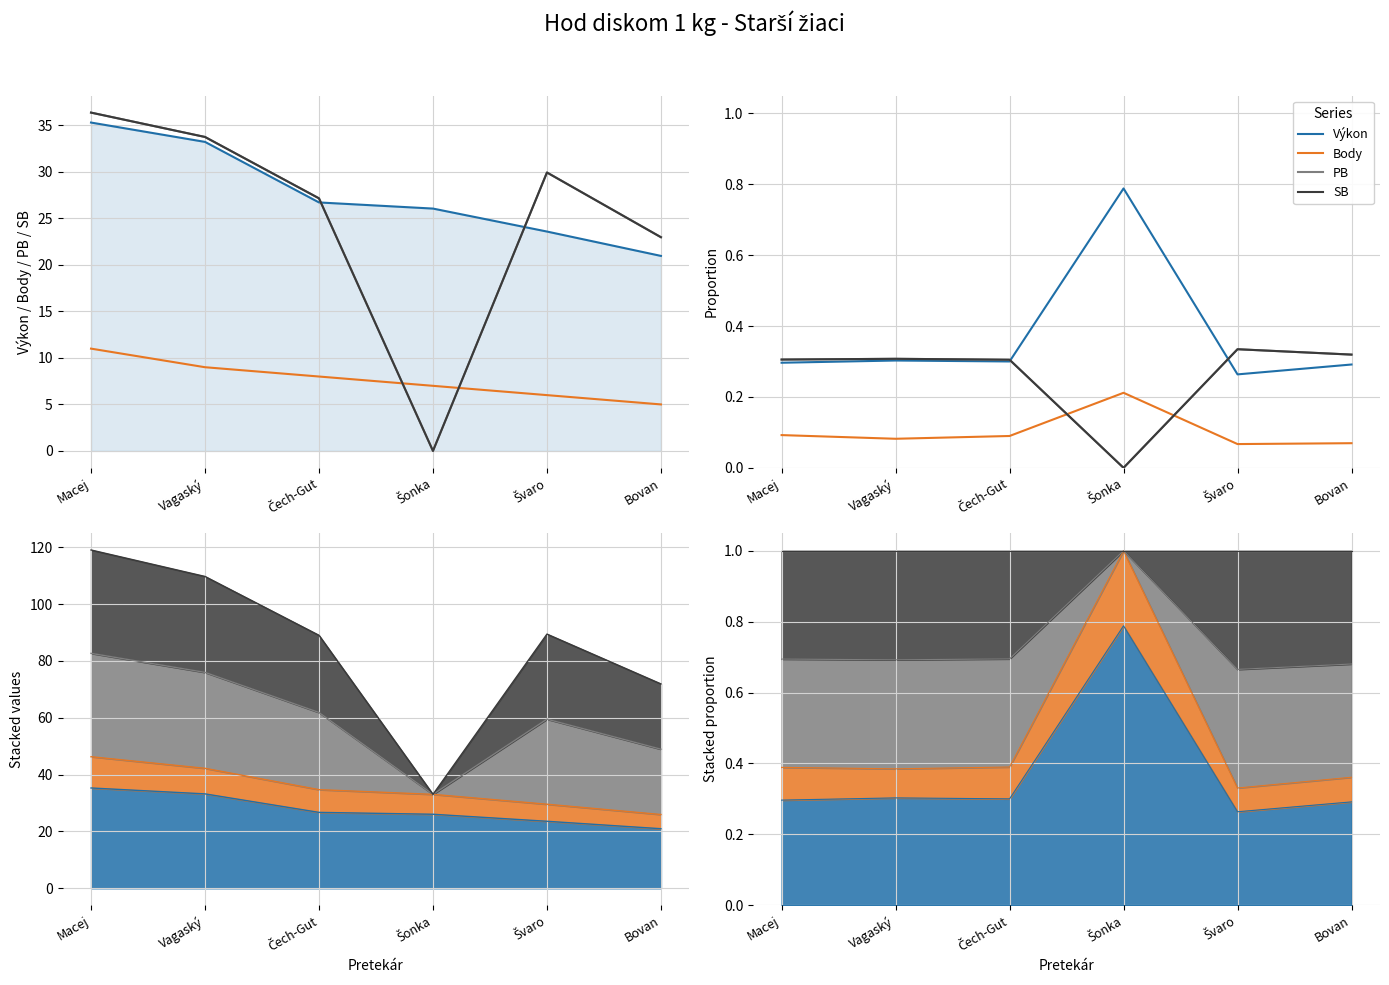

True or false: Body has more than 1 interior local peaks.

False